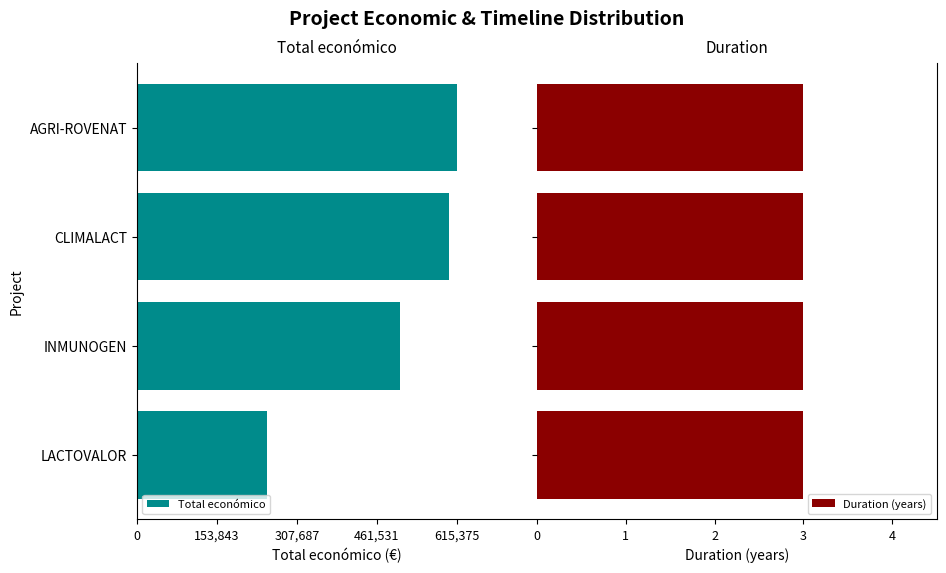

Is the value of Duration (years) at 307,687 greater than the value of Total económico at 153,843?

Yes